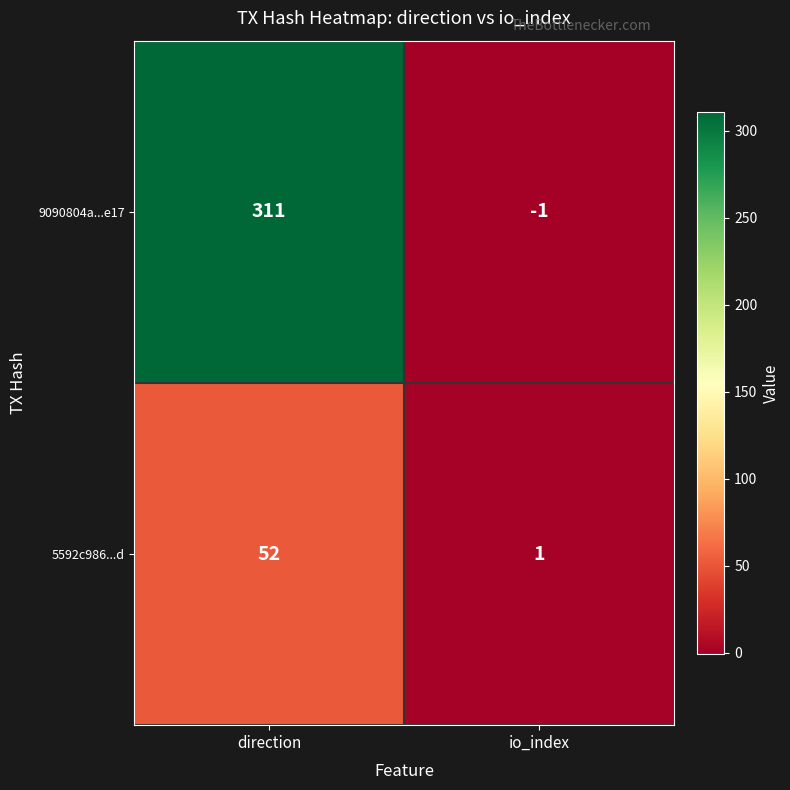

Which series has the widest spread of values?

9090804a...e17